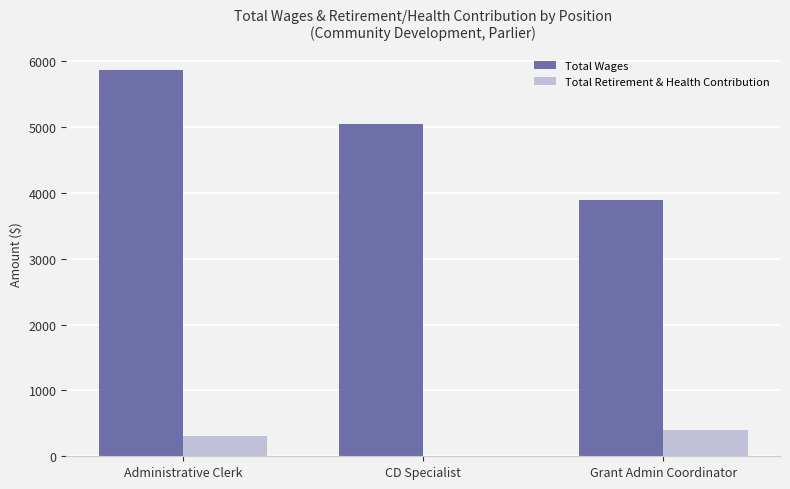

At which category is the sum across all series the highest?

Administrative Clerk